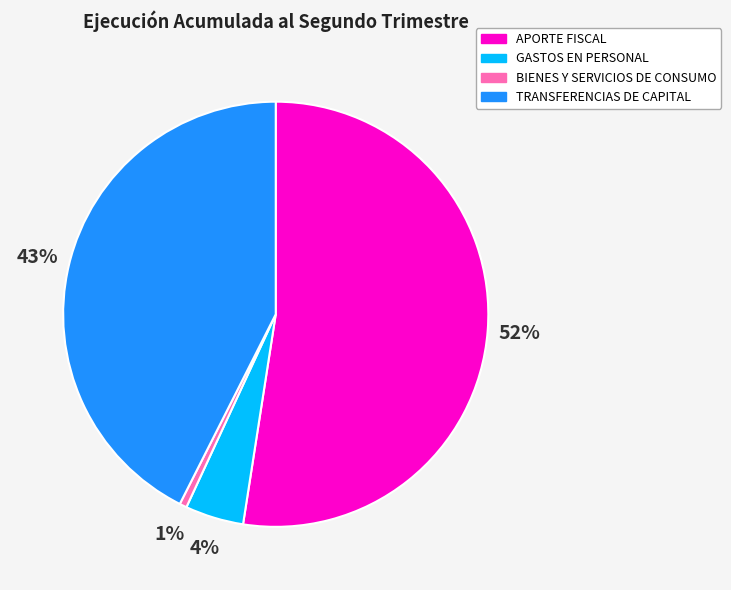

How many slices are in this pie chart?

4